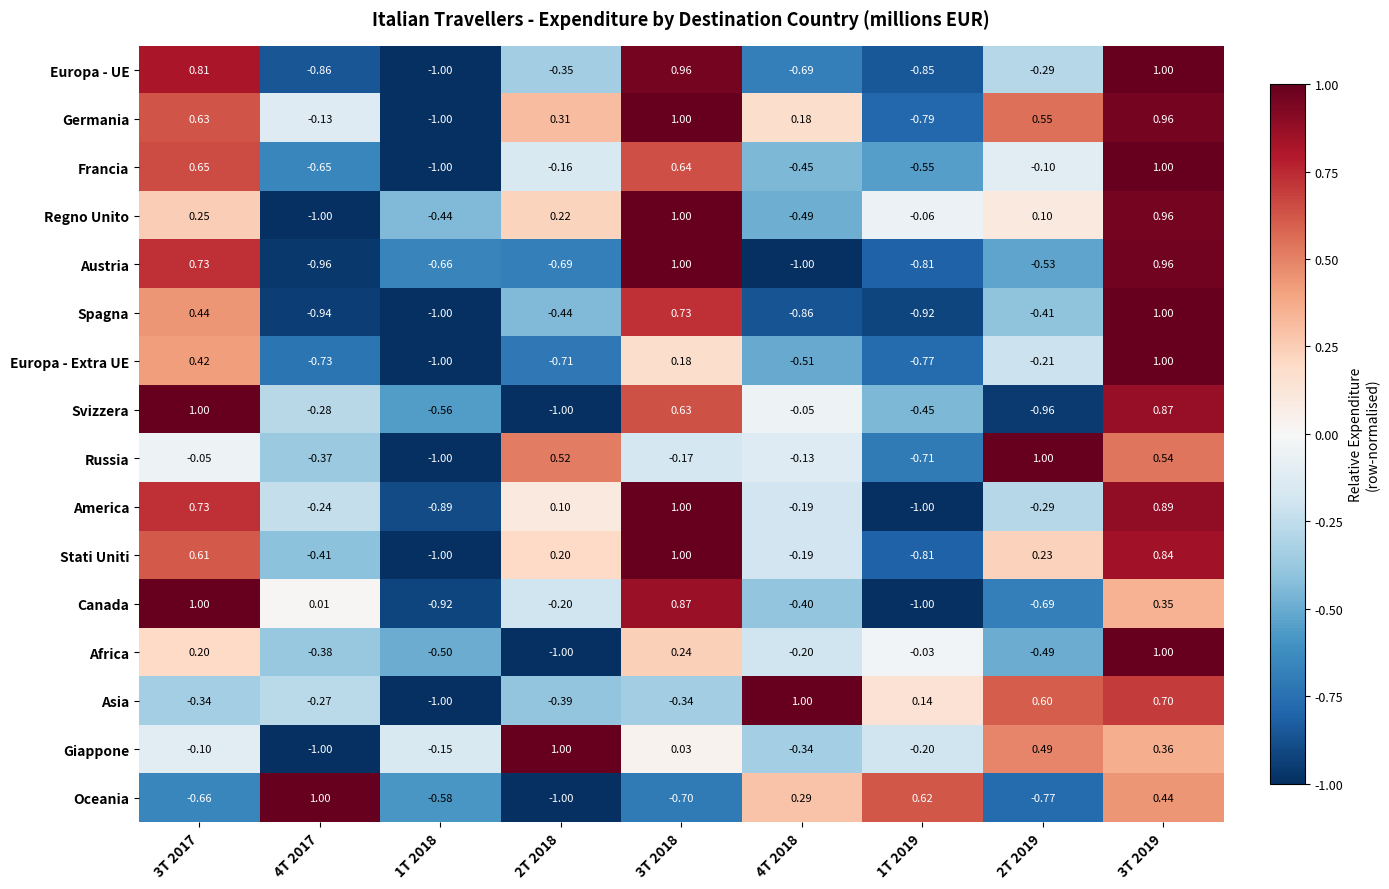

Which series changed the most between 3T 2018 and 2T 2019?

Svizzera